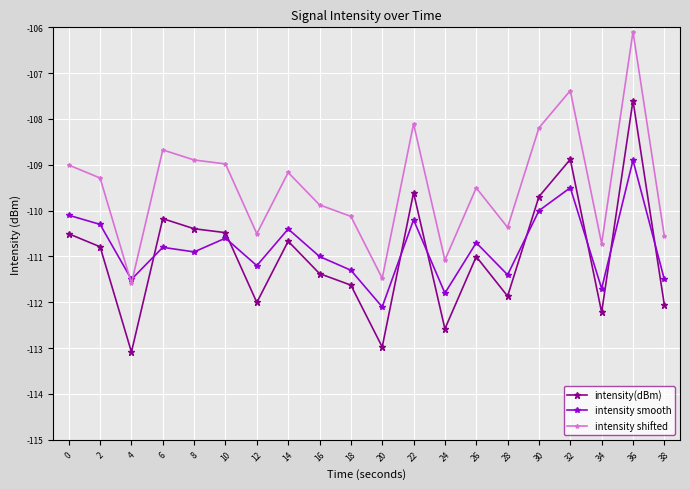

Which category has the lowest value in the intensity smooth series?

20